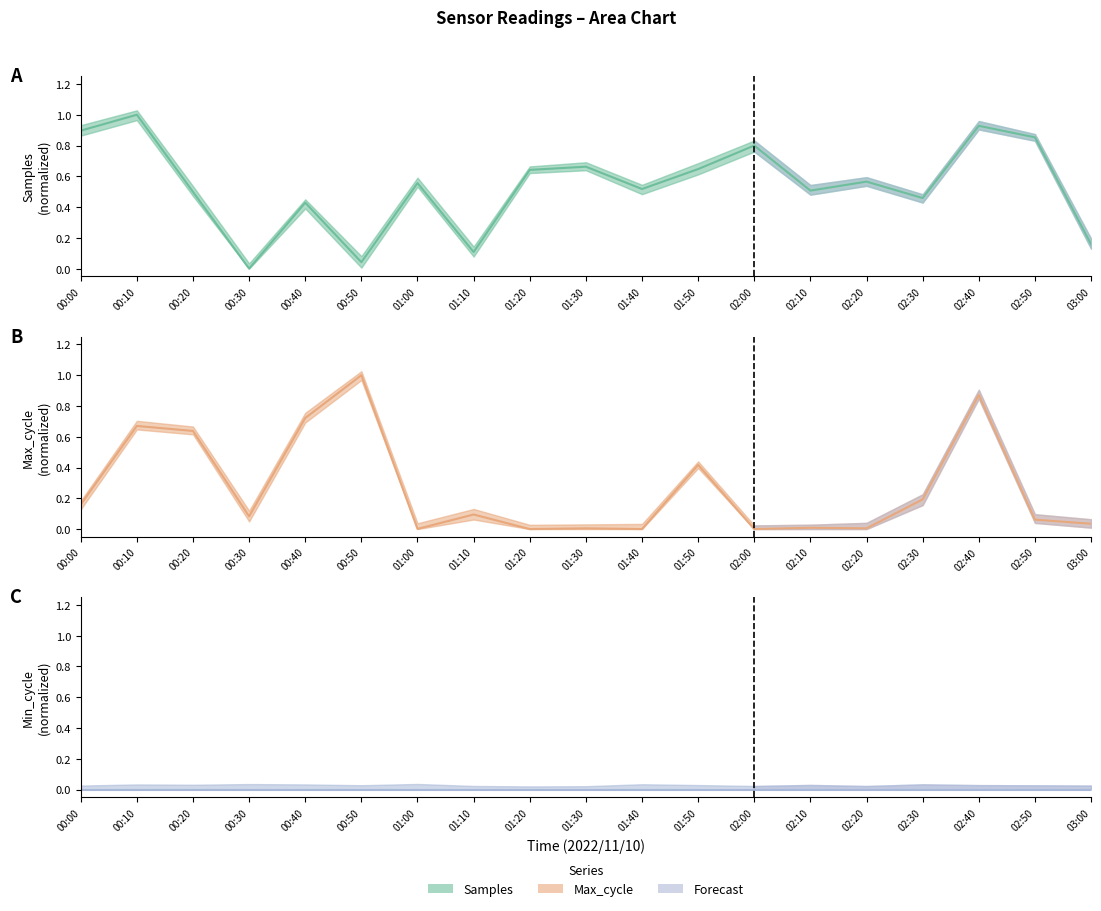

What is the difference between the second highest and minimum values in the Samples series?

0.9